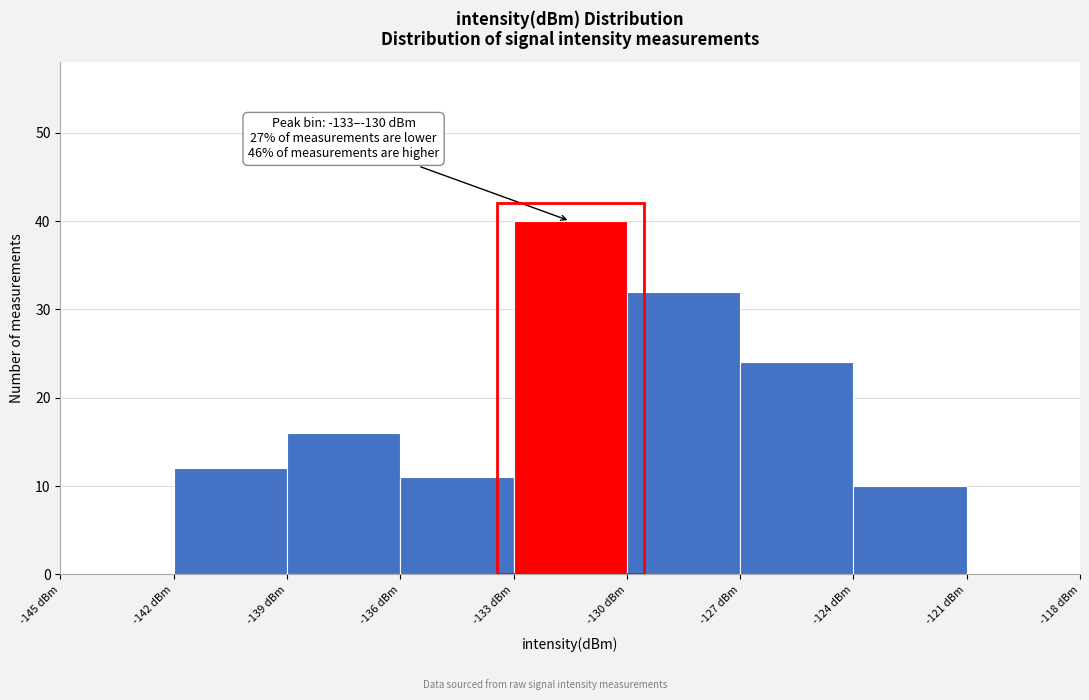

Over which range of the x-axis is the bar tallest?

-133 to -130